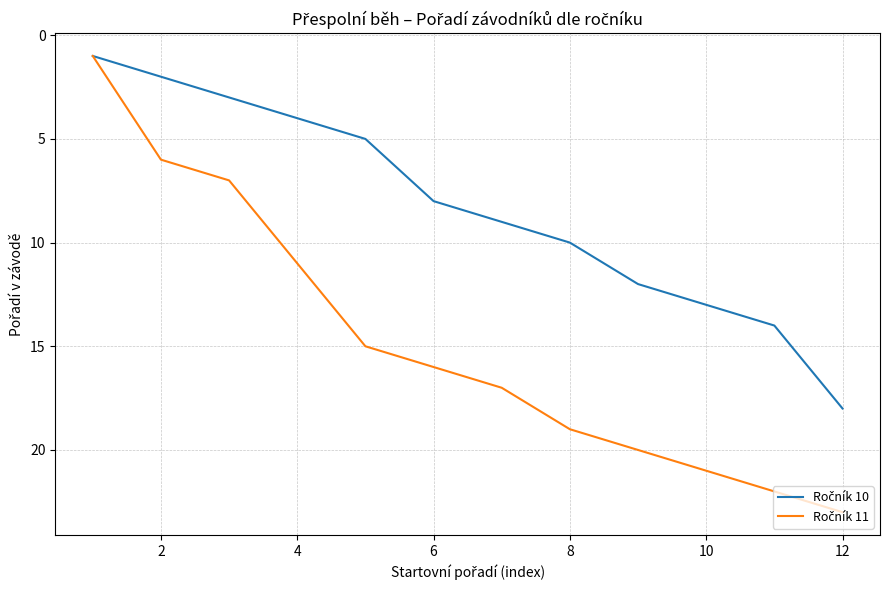

At which category does the chart reach its peak across all series?

12